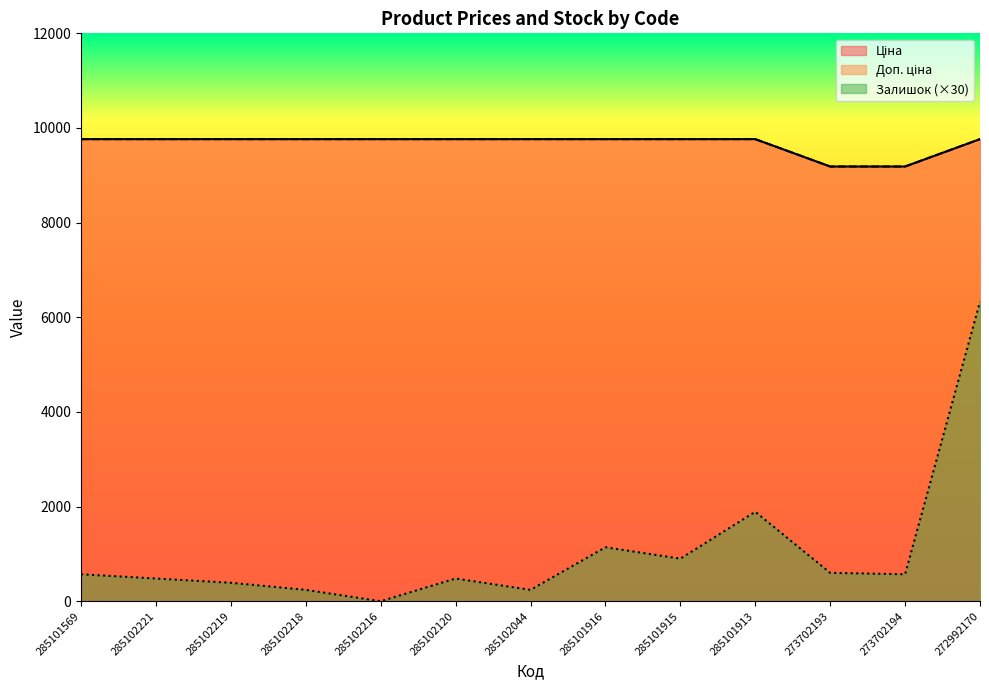

Rank the categories by Залишок value from lowest to highest.

285102216, 285102218, 285102044, 285102219, 285102221, 285102120, 285101569, 273702194, 273702193, 285101915, 285101916, 285101913, 272992170